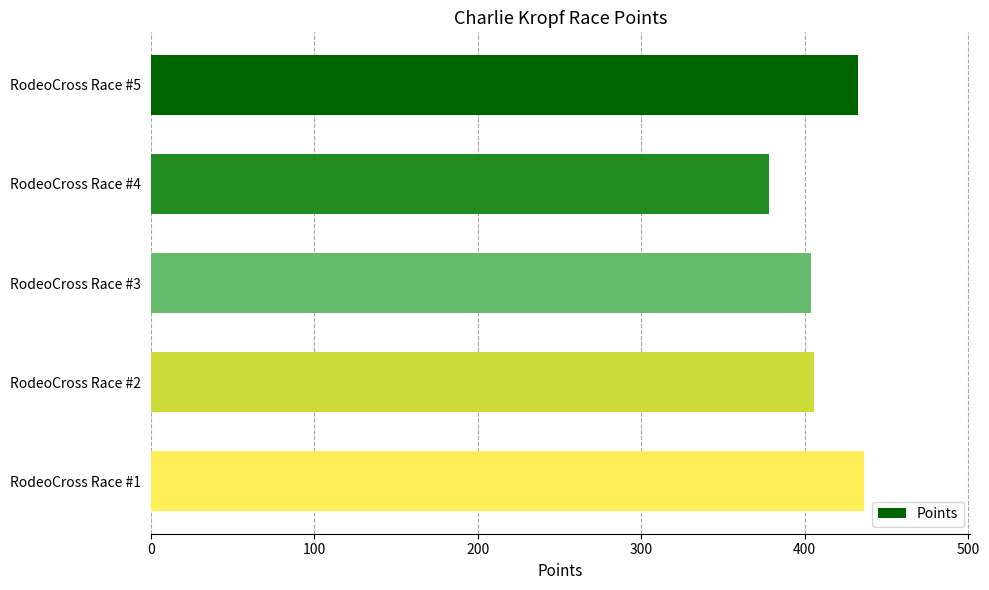

The value at RodeoCross Race #5 is 432.3. True or false?

True